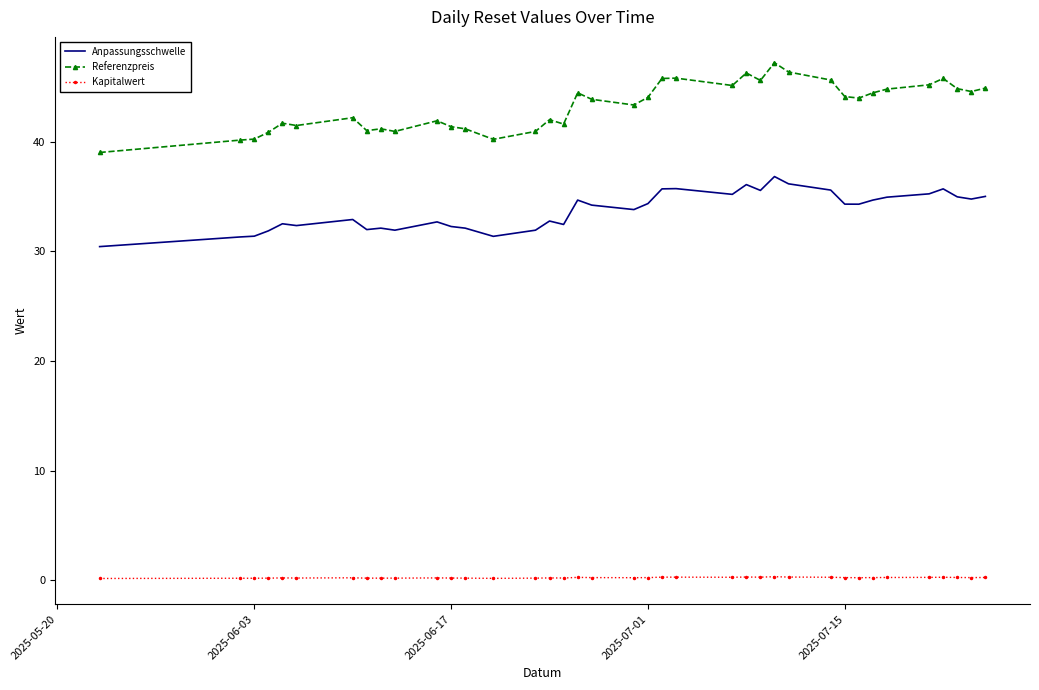

What is the maximum value shown in the chart?

47.2